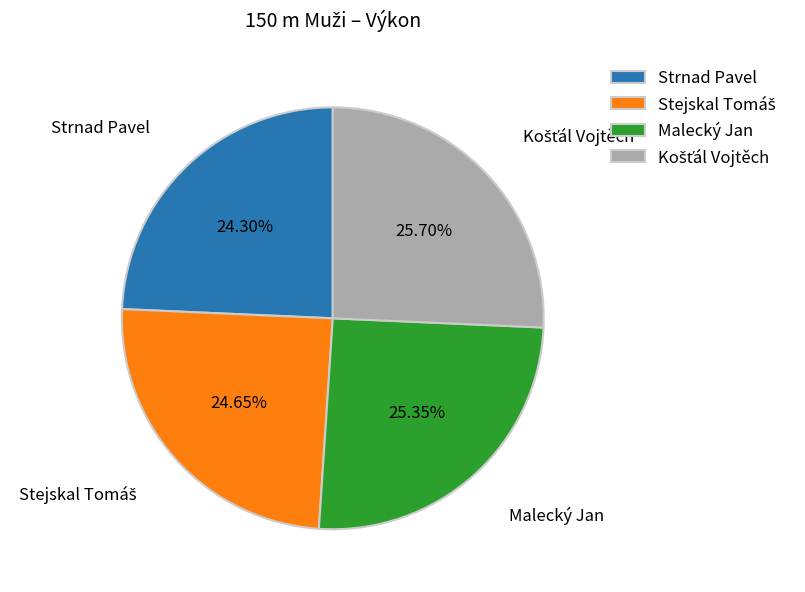

Approximately how many times larger is the value at Strnad Pavel compared to Malecký Jan?

1.0